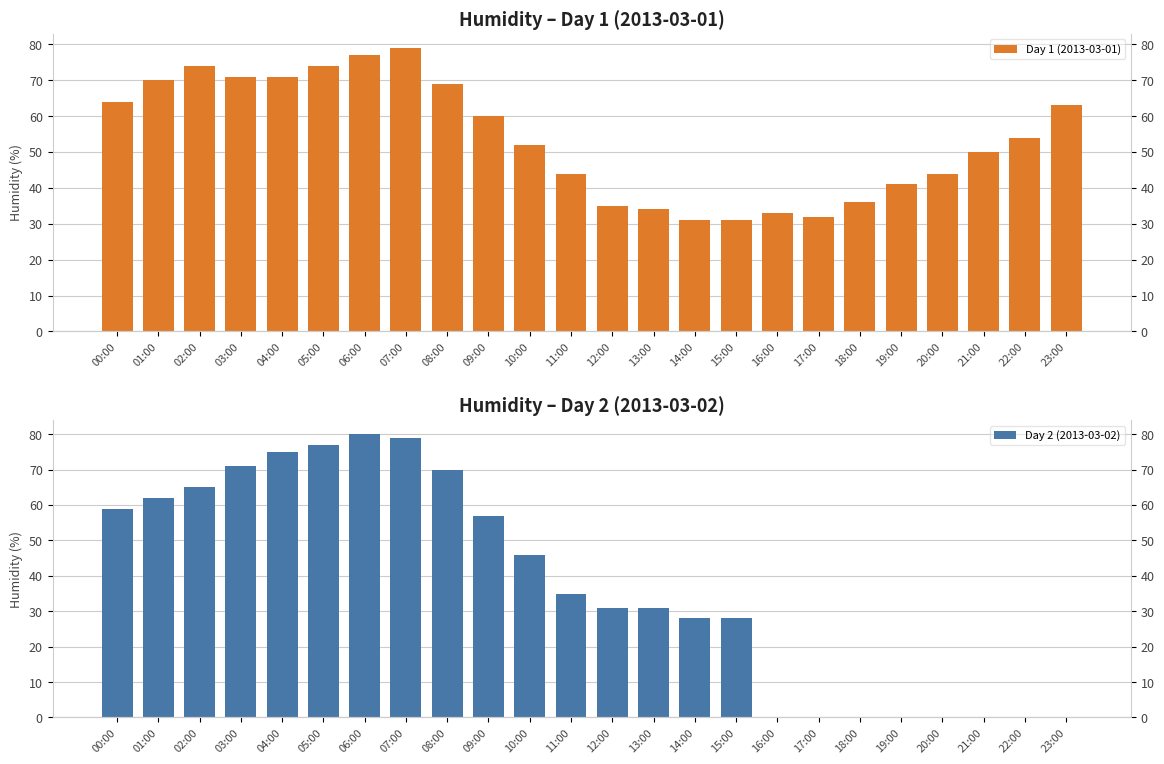

At how many categories does at least one series exceed 34?

19